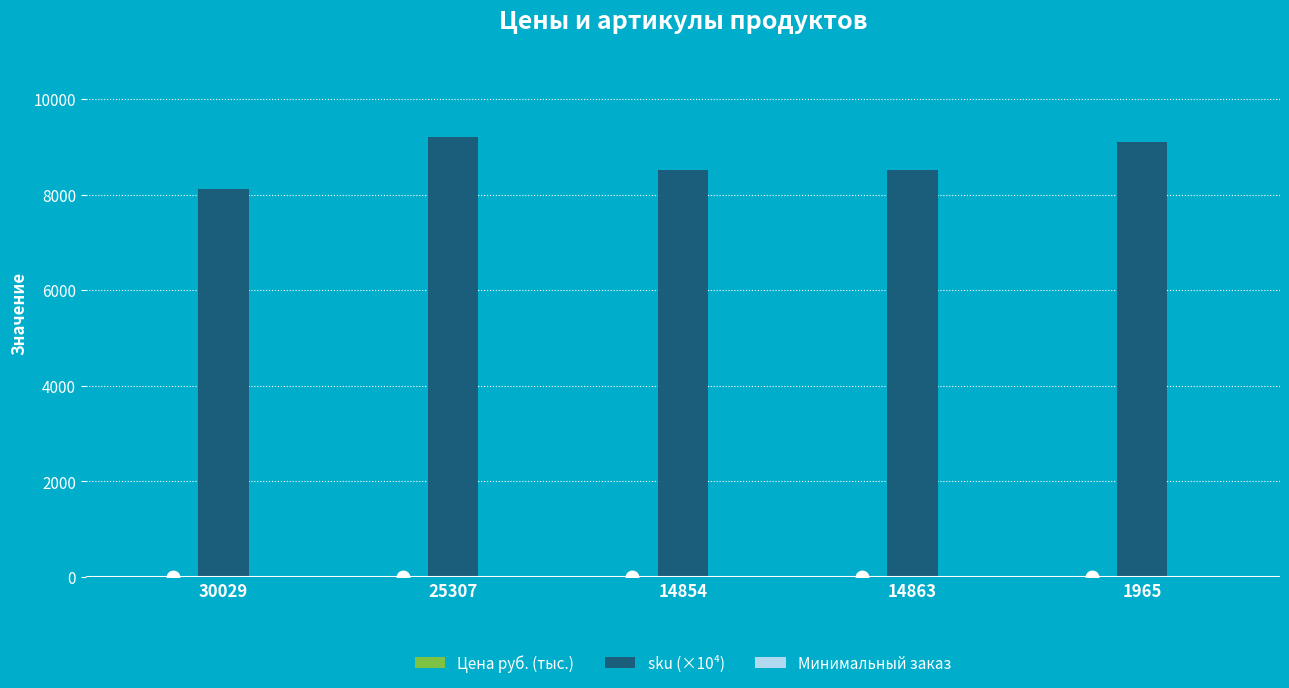

Which label corresponds to the largest value in the chart?

25307